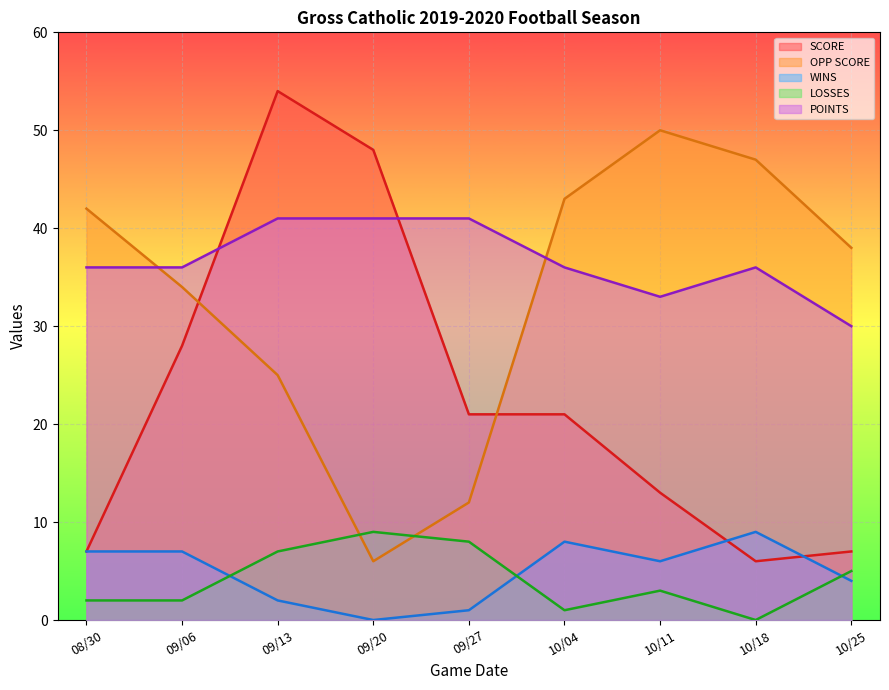

Which category has the lowest value in the LOSSES series?

10/18